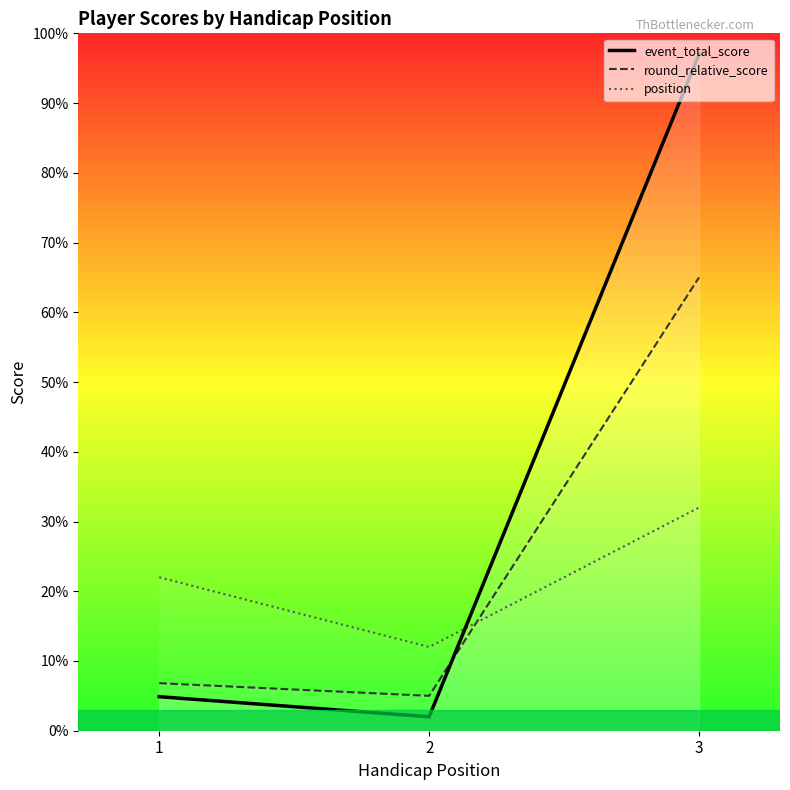

What is the total value across all series at 1?

33.7